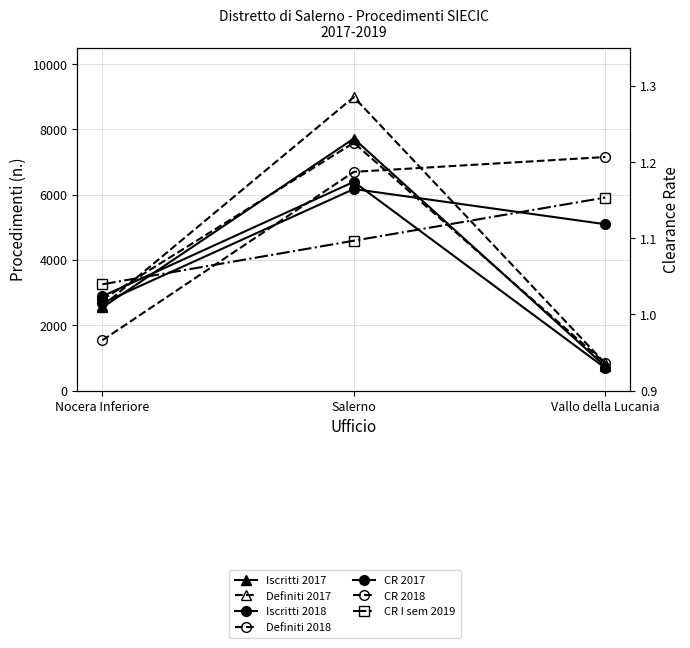

Rank the series at Salerno from lowest to highest value.

Iscritti 2018, Definiti 2018, Iscritti 2017, Definiti 2017